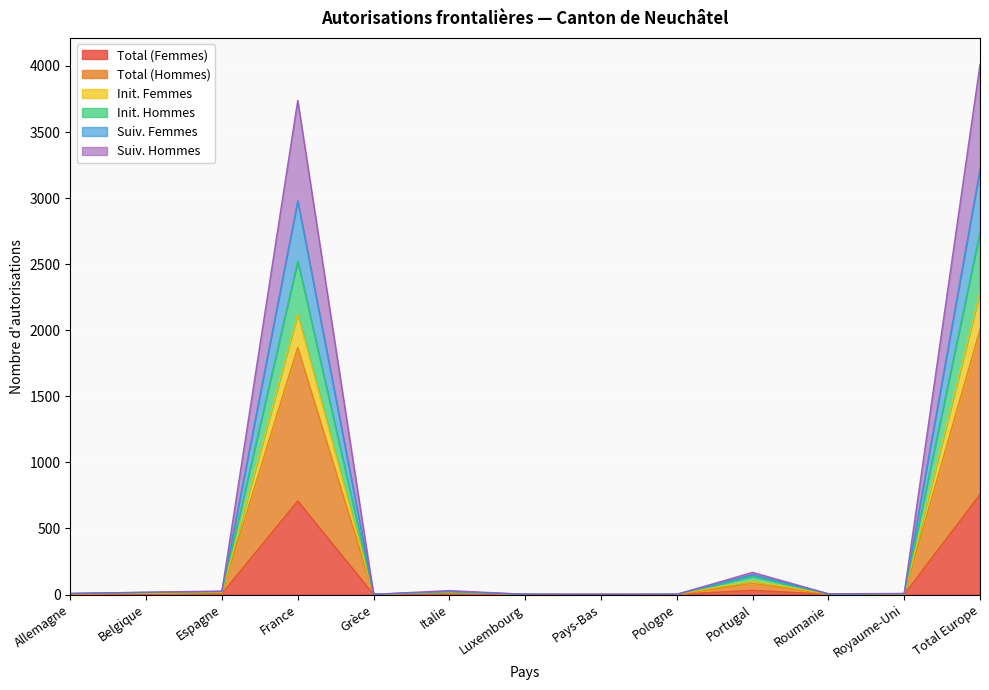

Does the chart display data point markers on the line(s)?

No